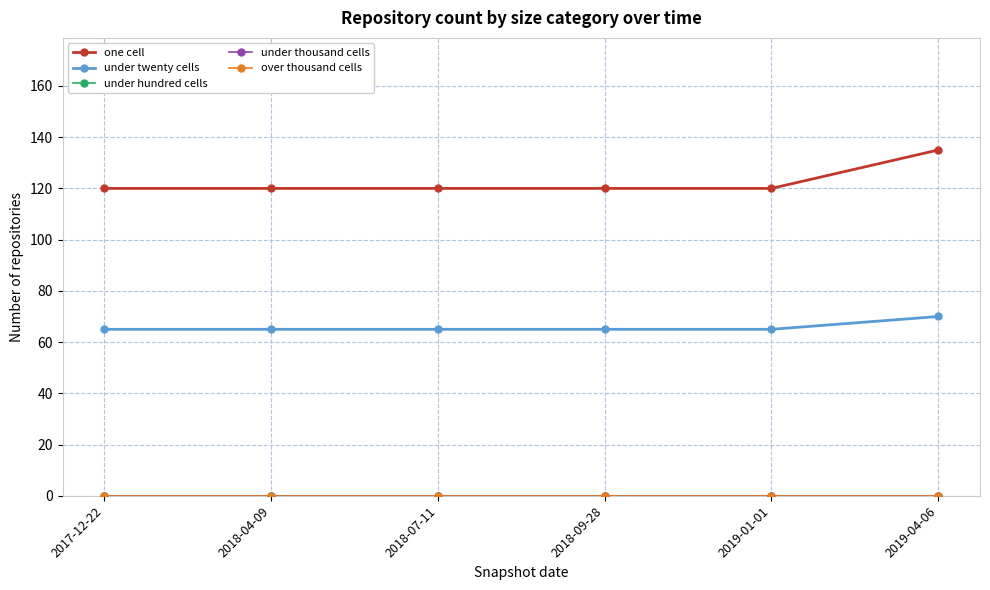

Is this an area chart (filled region under the line)?

No